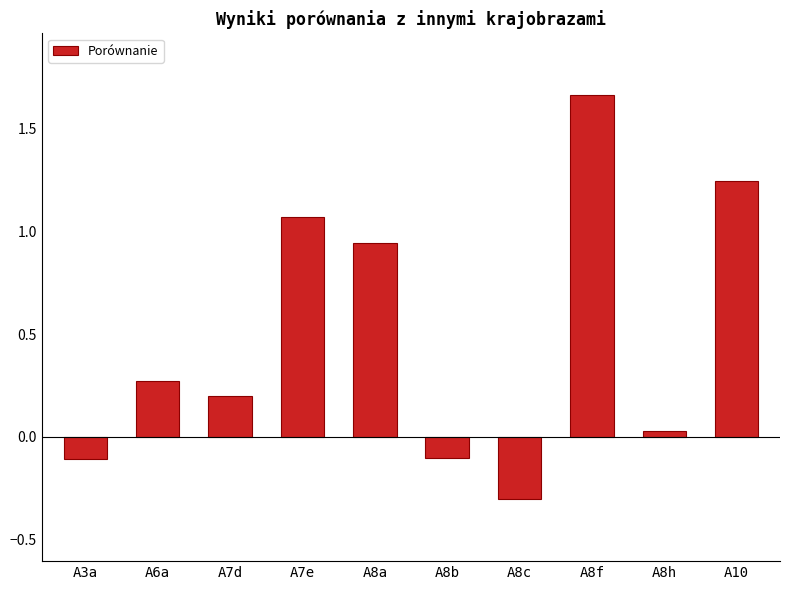

Is it true that the value at A10 is 0.4?

False